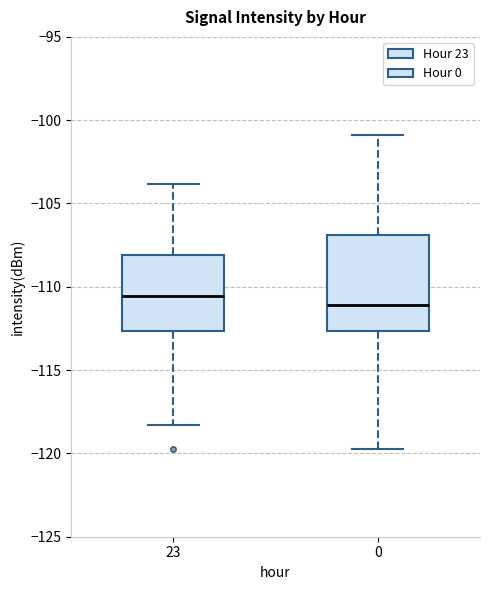

Where is the upper edge of the box at x = 0 on the y-axis? The values are not printed on the chart, so give them approximately, as read against the axis.

-107.0